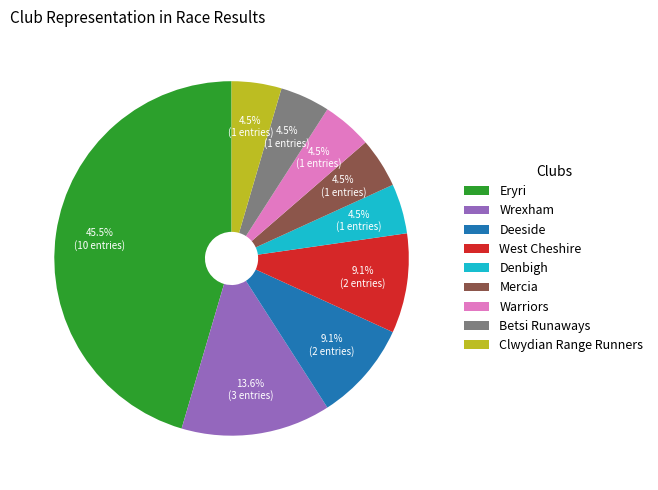

True or false: Eryri accounts for 35% of the total.

False